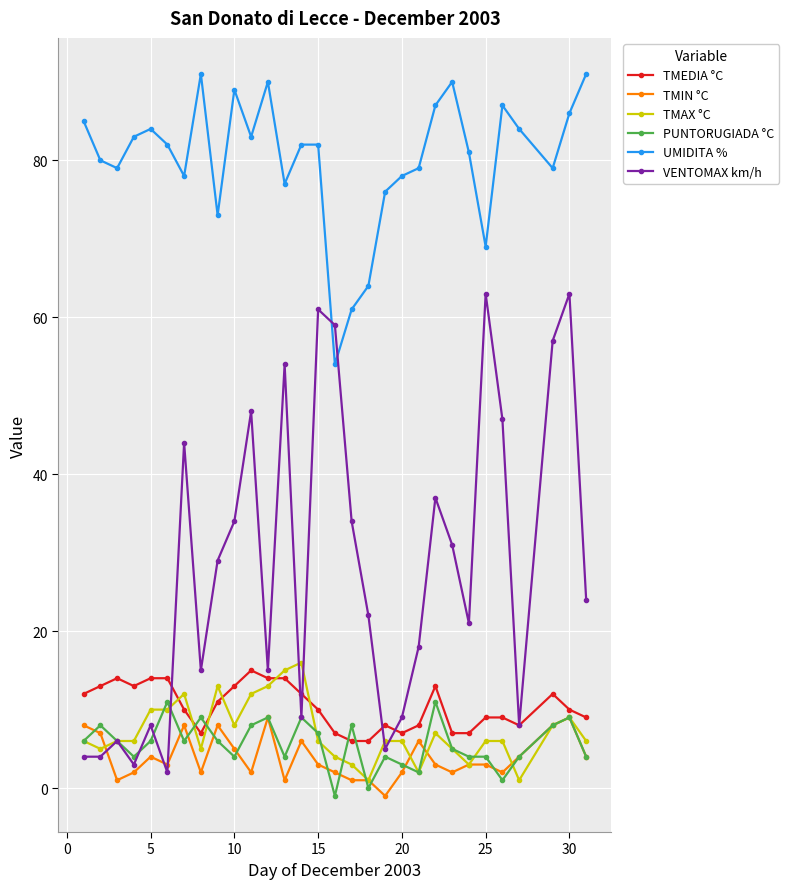

What is the minimum value for TMEDIA °C?

6